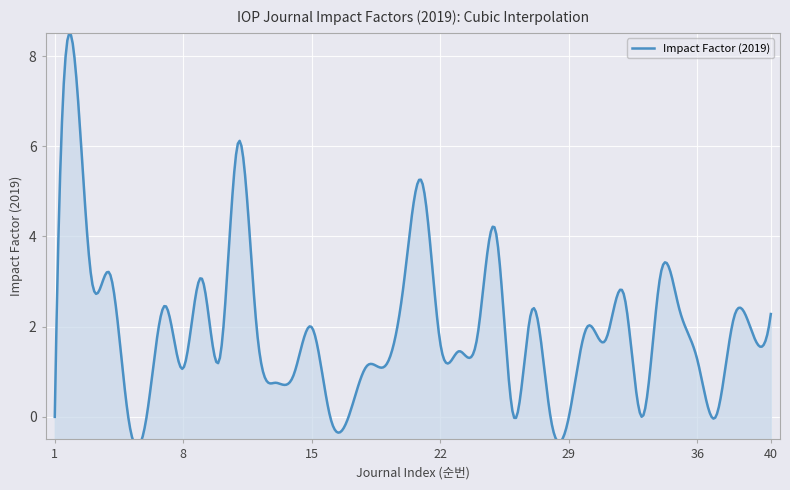

What is the value of the 12th point from the left?

2.0